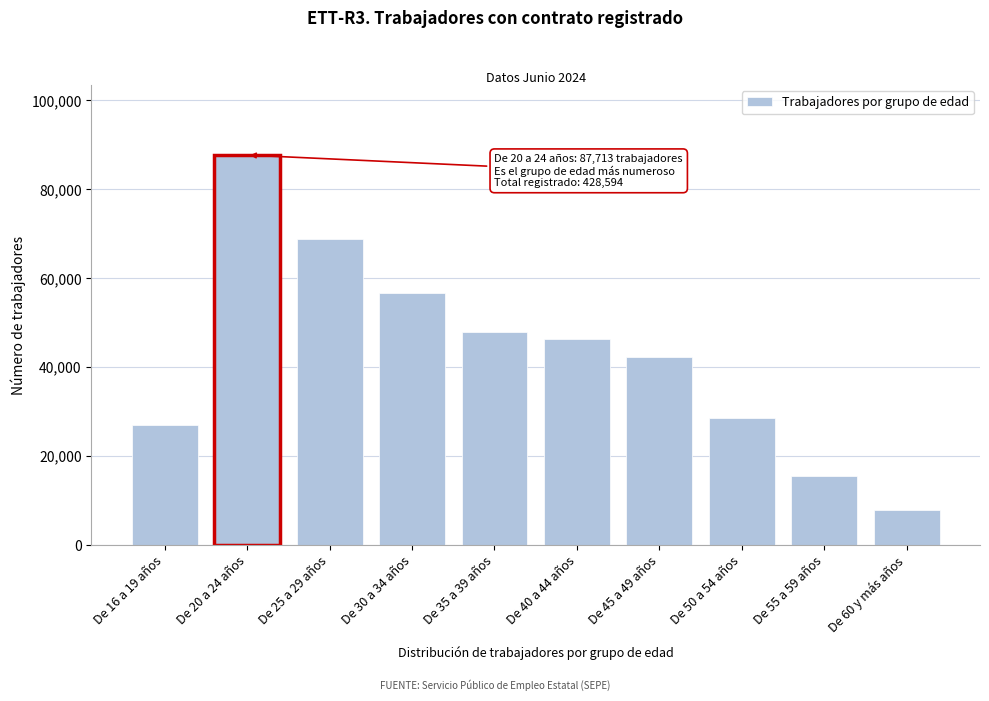

Reading right to left, extract all data points from this chart.

7868	15475	28597	42199	46238	47966	56792	68799	87713	26947